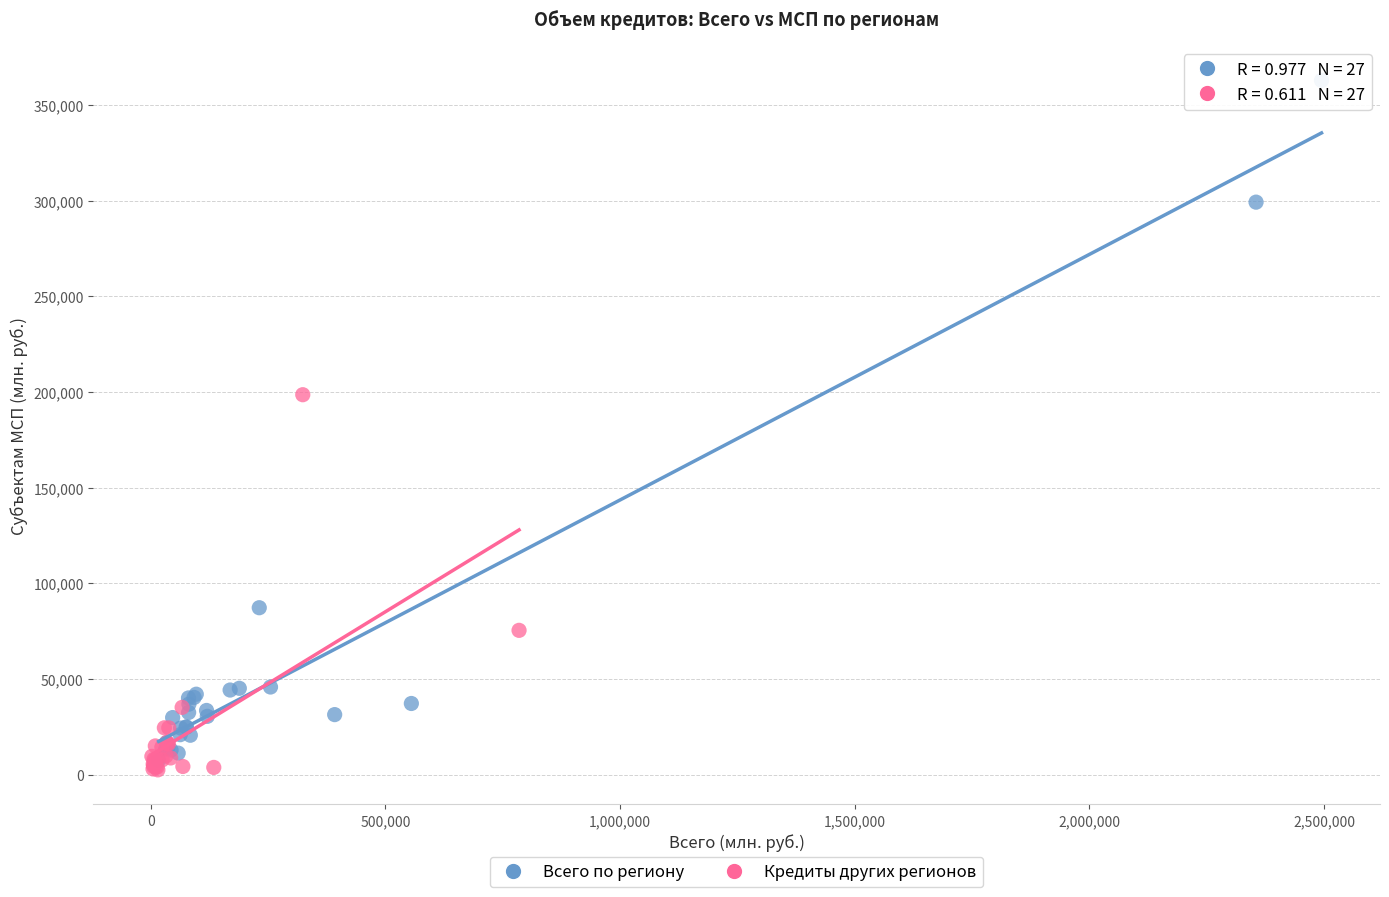

Which series reaches the maximum Y coordinate?

Всего по региону